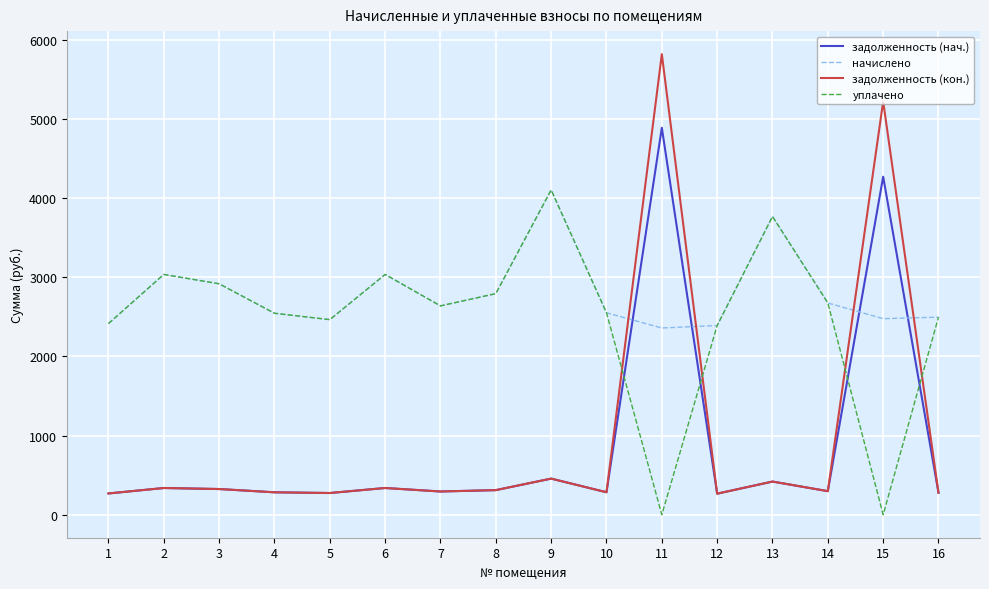

Which series has the largest range (max minus min)?

задолженность (кон.)